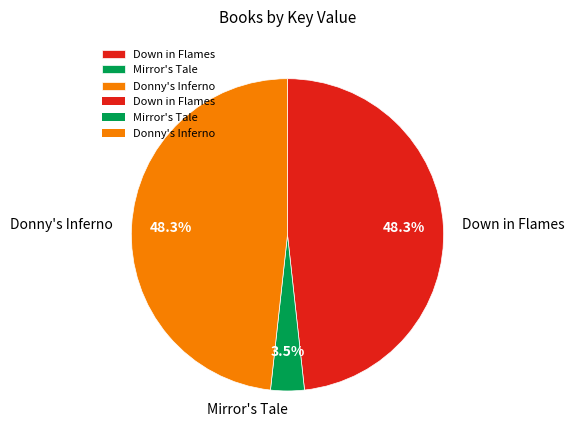

What is the smallest slice in the pie chart?

Mirror's Tale